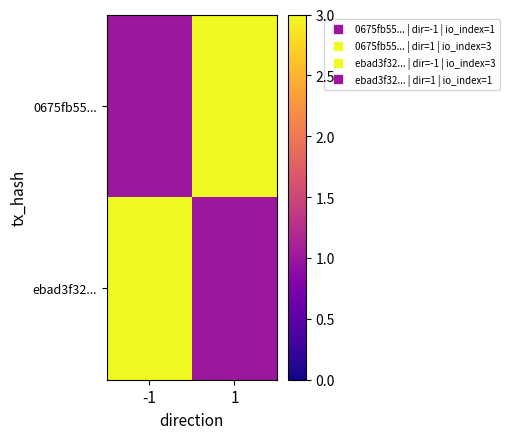

Which series has the largest range (max minus min)?

0675fb55...